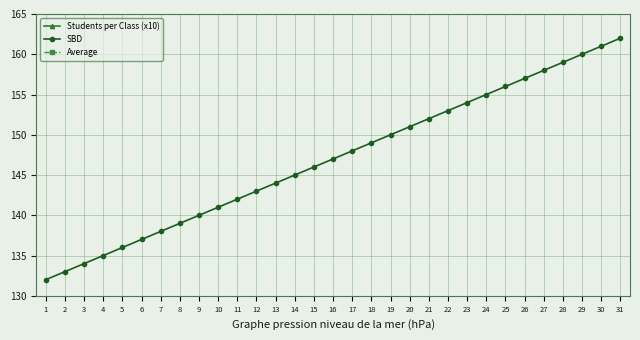

Where is the first local minimum for Students per Class (x10)?

3